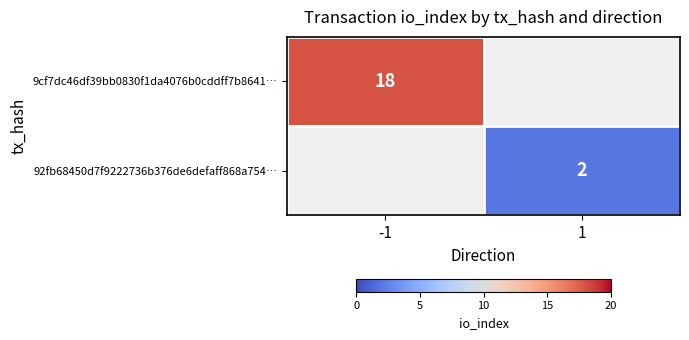

The value of 92fb68450d7f9222736b376de6defaff868a754… at 1 is 2. True or false?

True